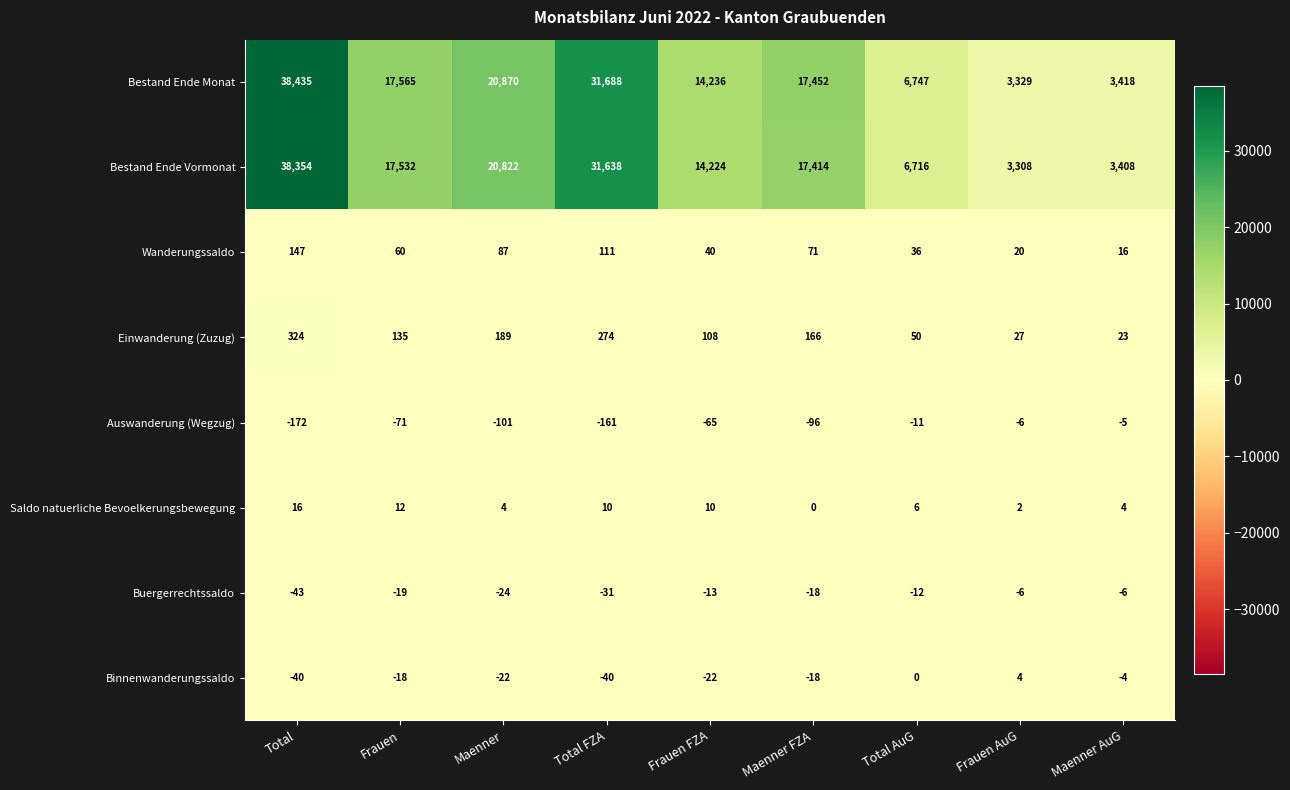

True or false: Wanderungssaldo has a value of 69 at Total FZA.

False